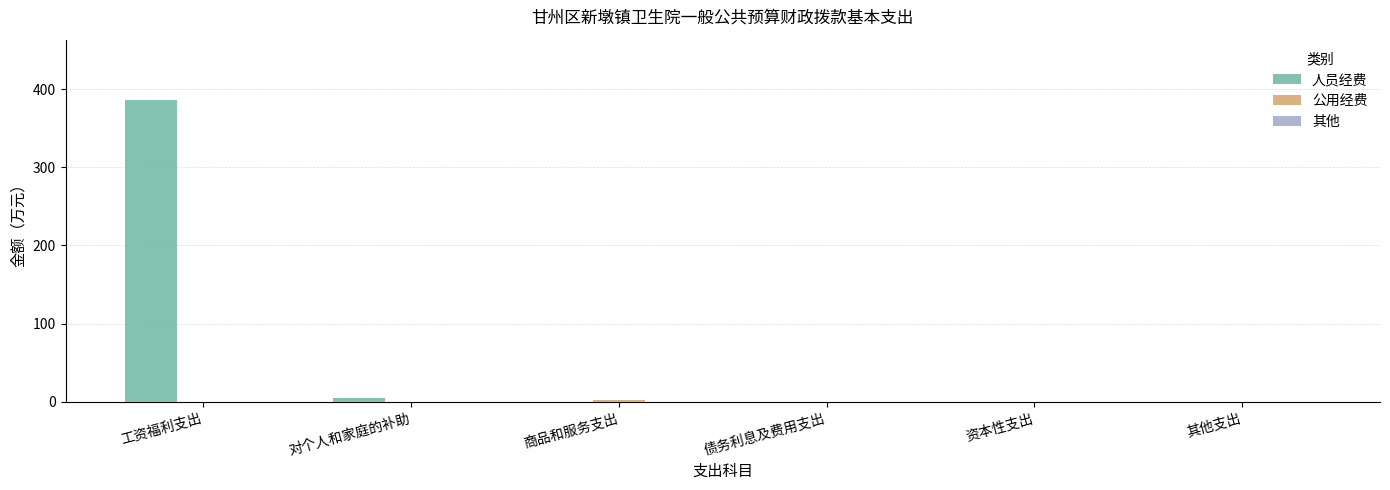

What is the approximate value of 人员经费 at 工资福利支出?

386.0